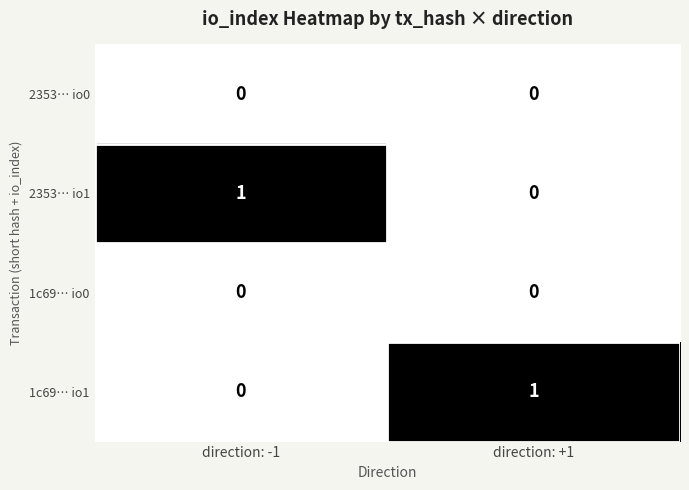

True or false: 2353… io1 has a value of 0 at direction: -1.

False